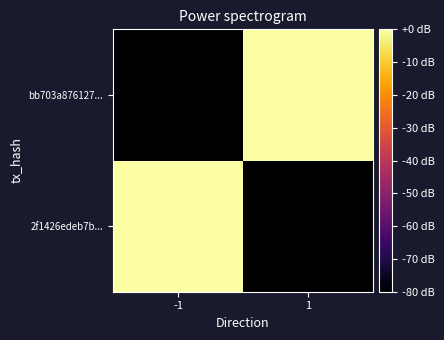

What is the spread (max minus min) of values at -1?

80